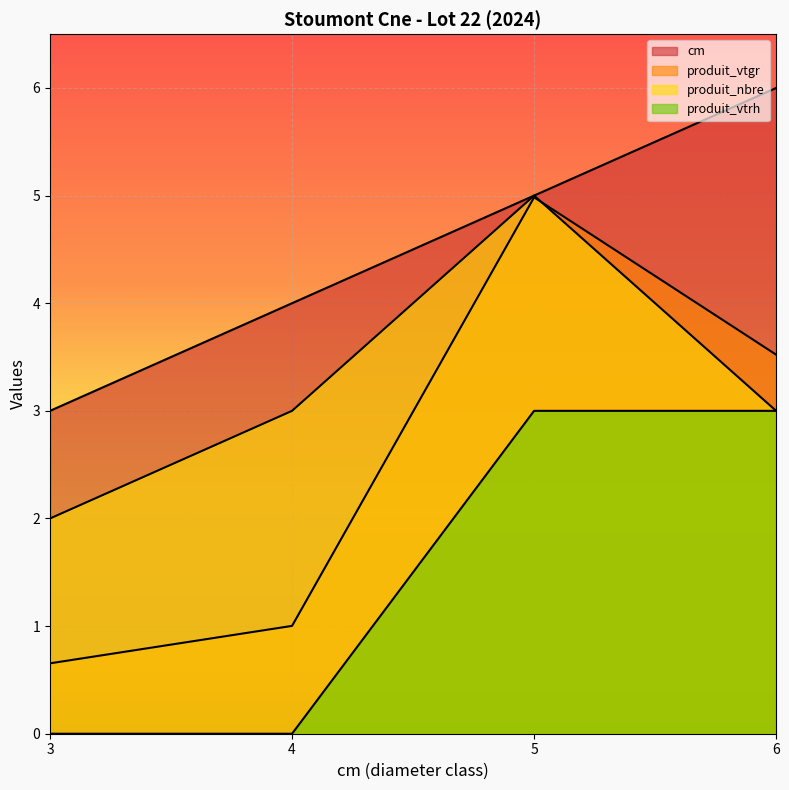

Does the chart display data point markers on the line(s)?

No